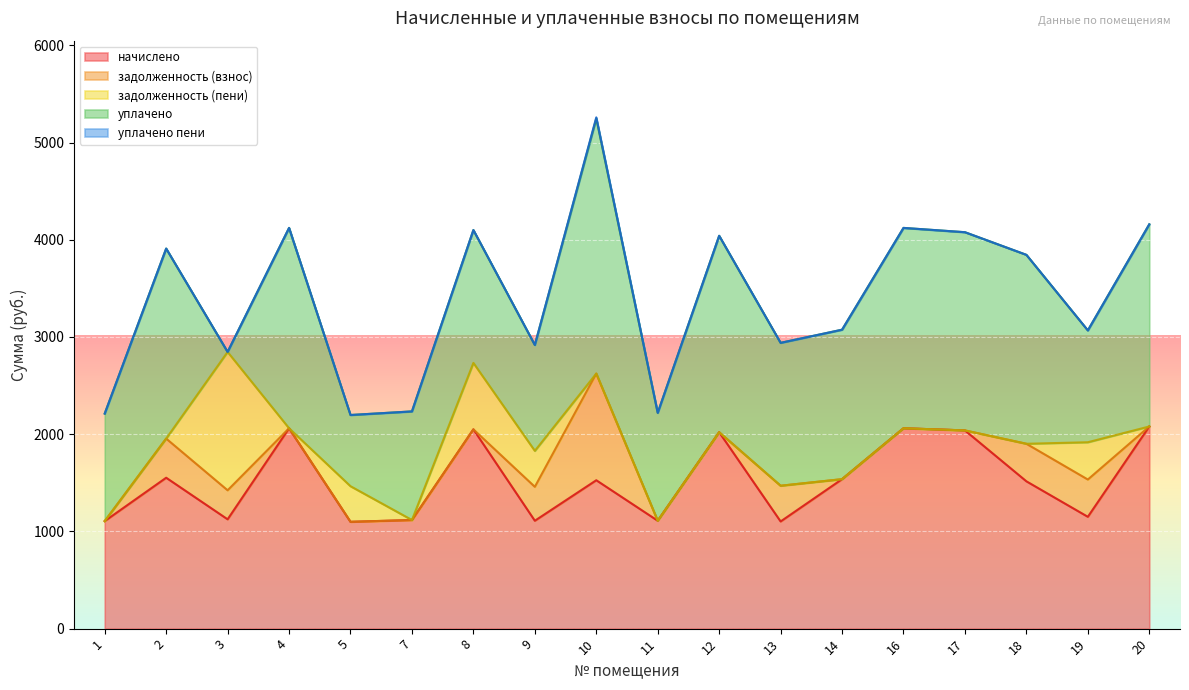

What is the total value across all series at 1?

2212.2